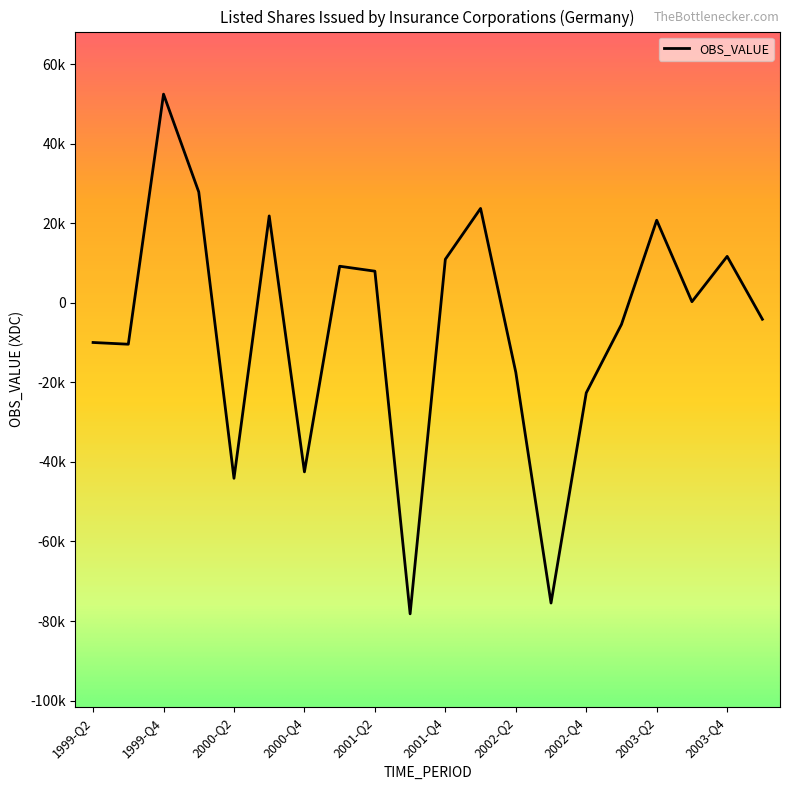

Which category has the highest value across all series?

1999-Q4